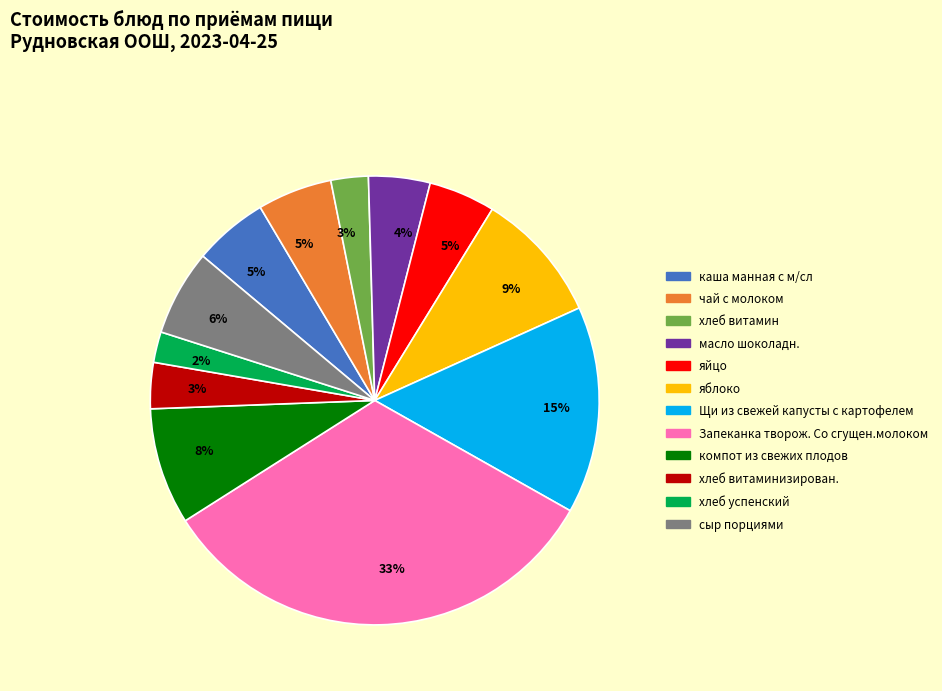

To the nearest percent, what is the average slice percentage?

8%